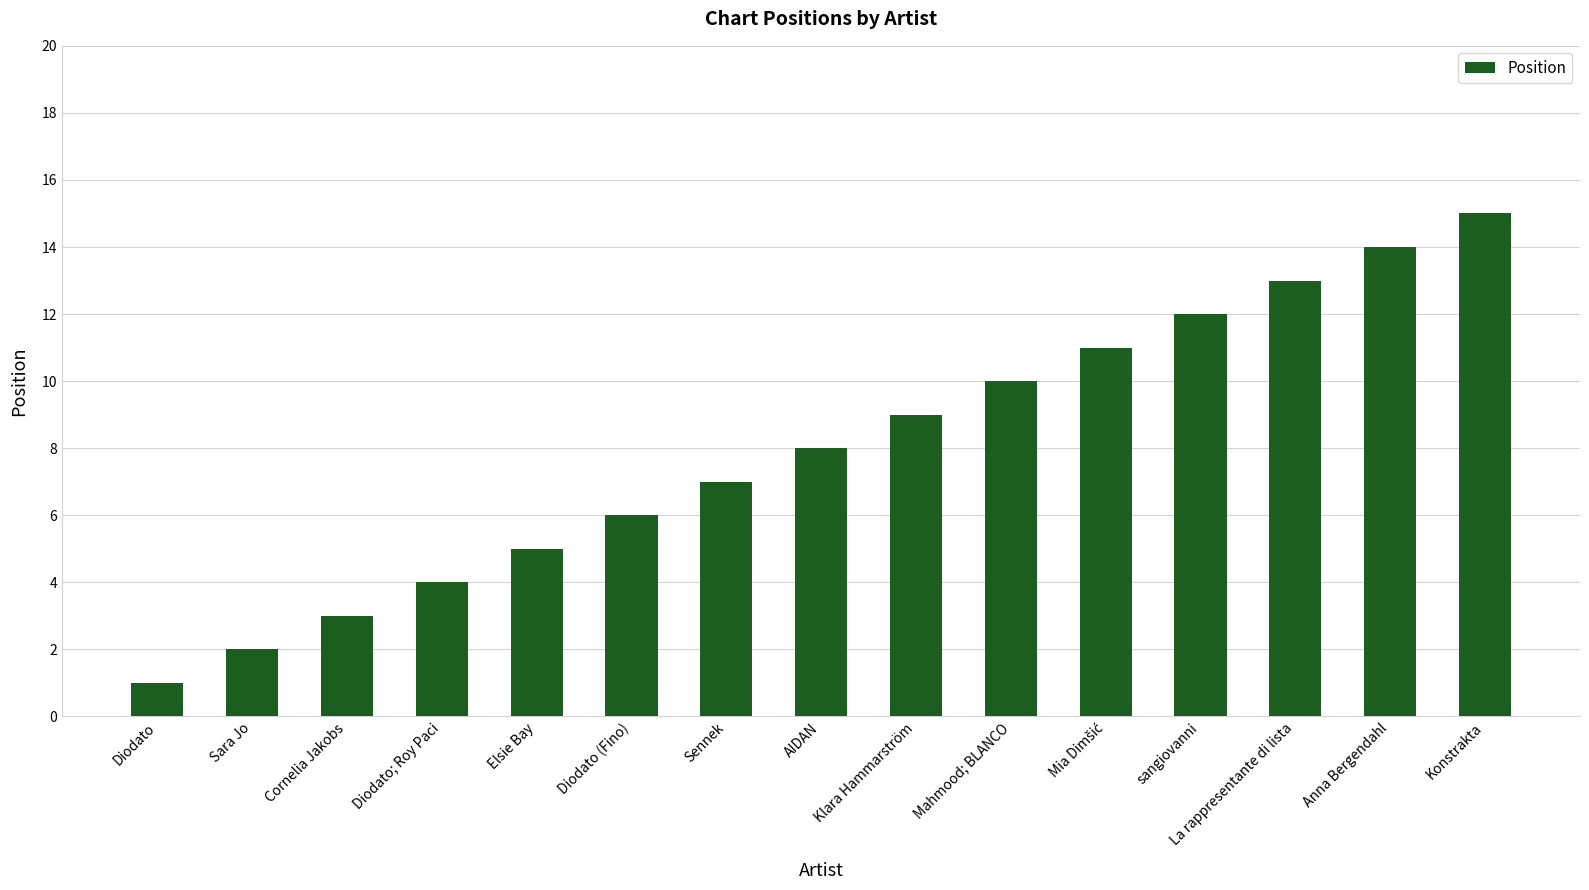

What is the difference between the values at Diodato (Fino) and Anna Bergendahl?

8